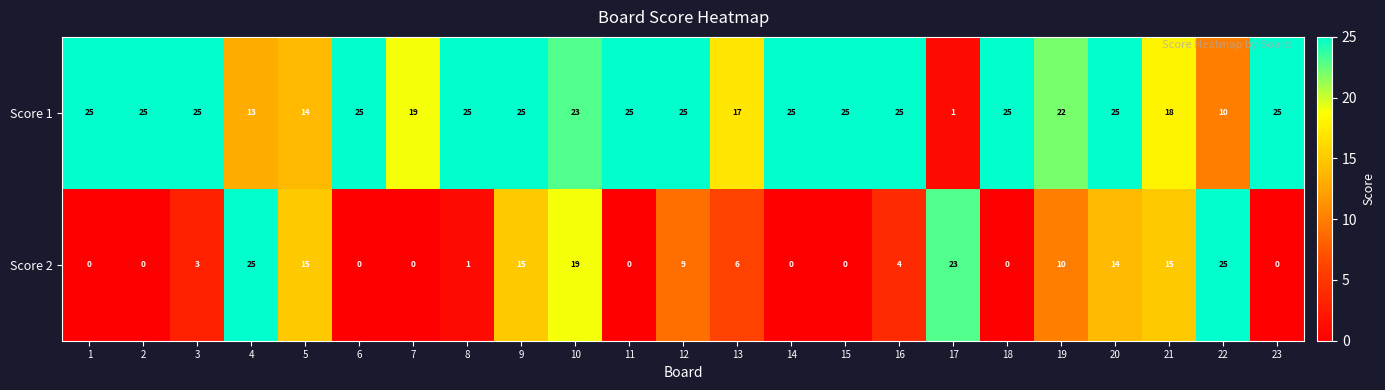

What is the difference between the highest and lowest values at 8?

24